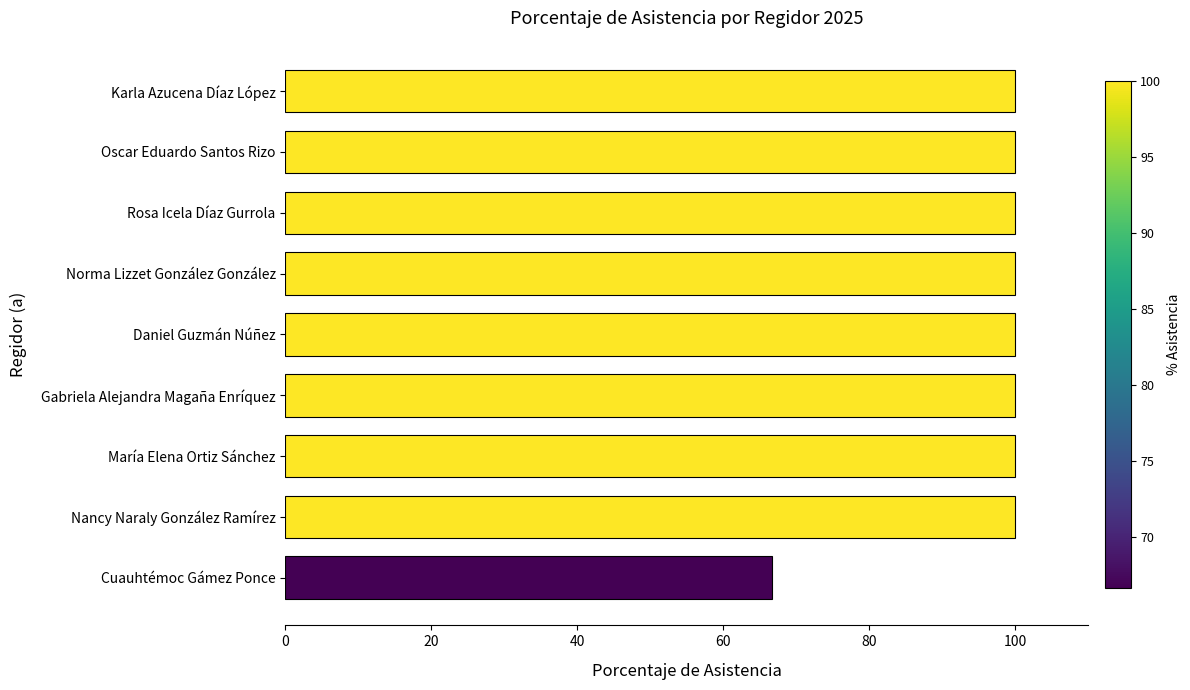

What is the sum of all values?

866.7